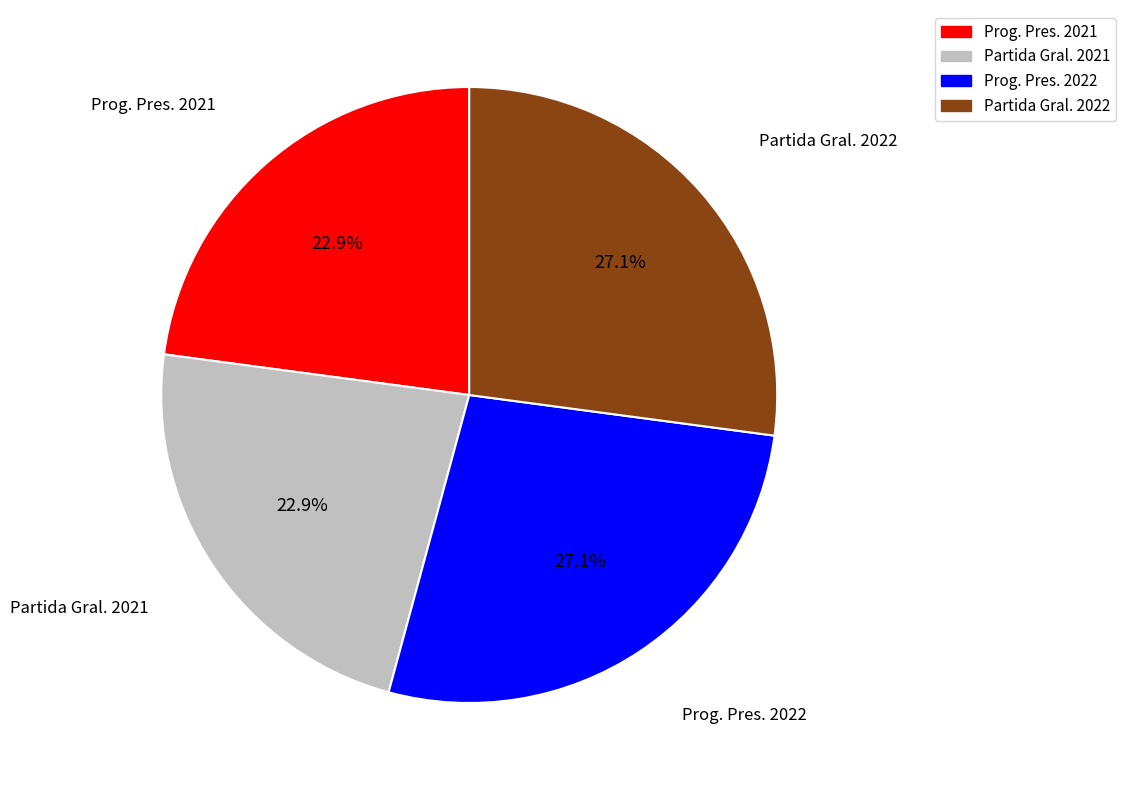

Is there a majority slice in this chart?

No